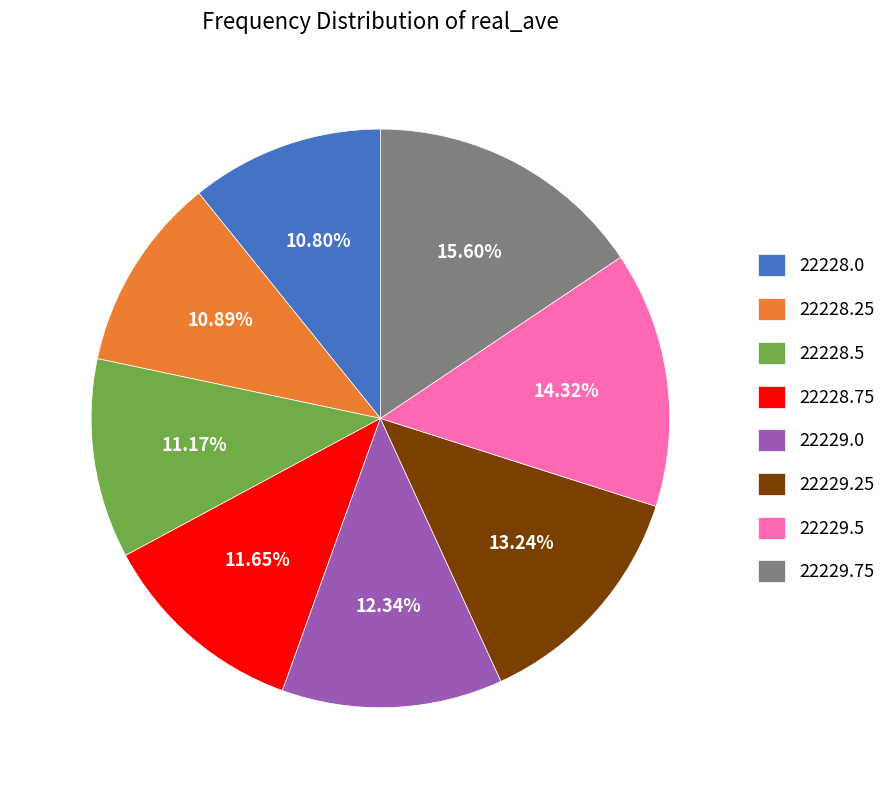

Does any single category account for the majority?

No